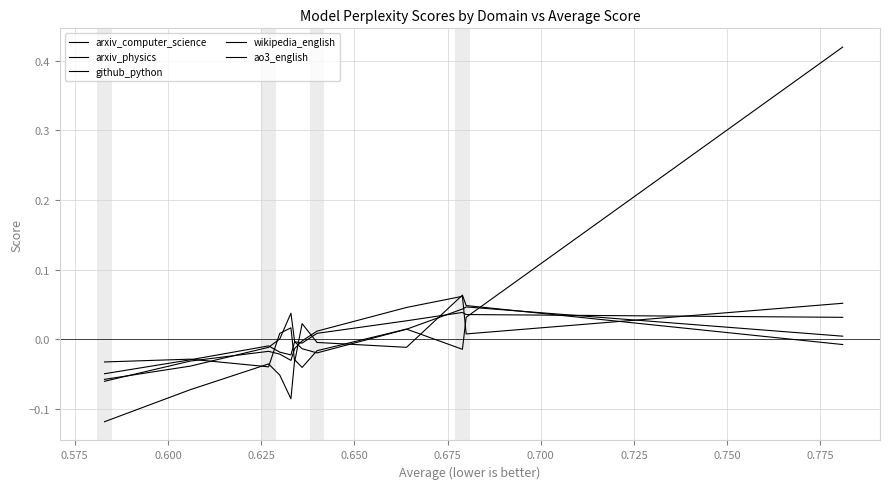

What is the label of the 8th point from the right?

0.650